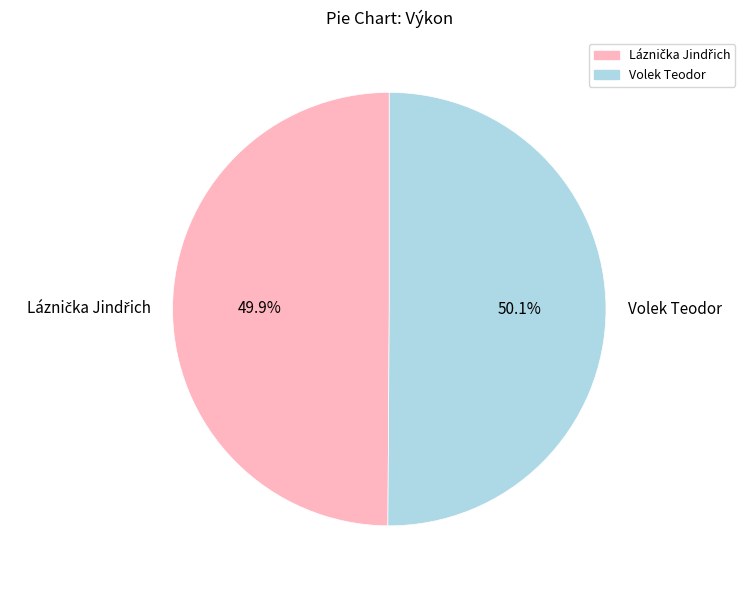

Is there a majority slice in this chart?

Yes